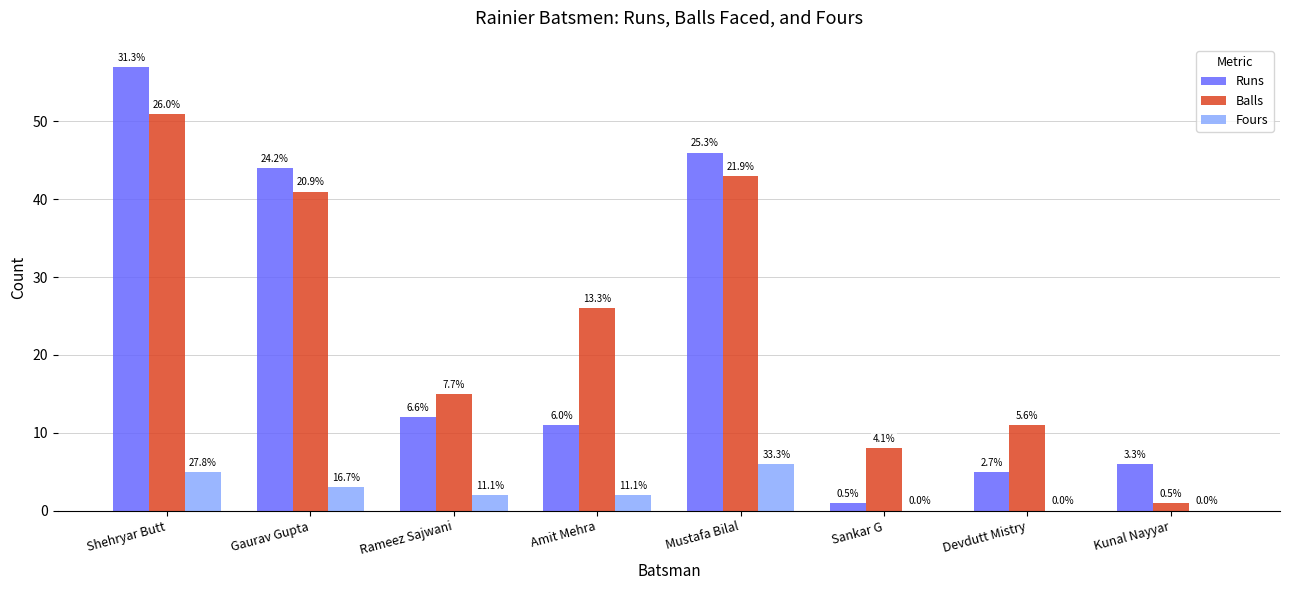

What is the value of the Fours bar at the 5th from the left?

6